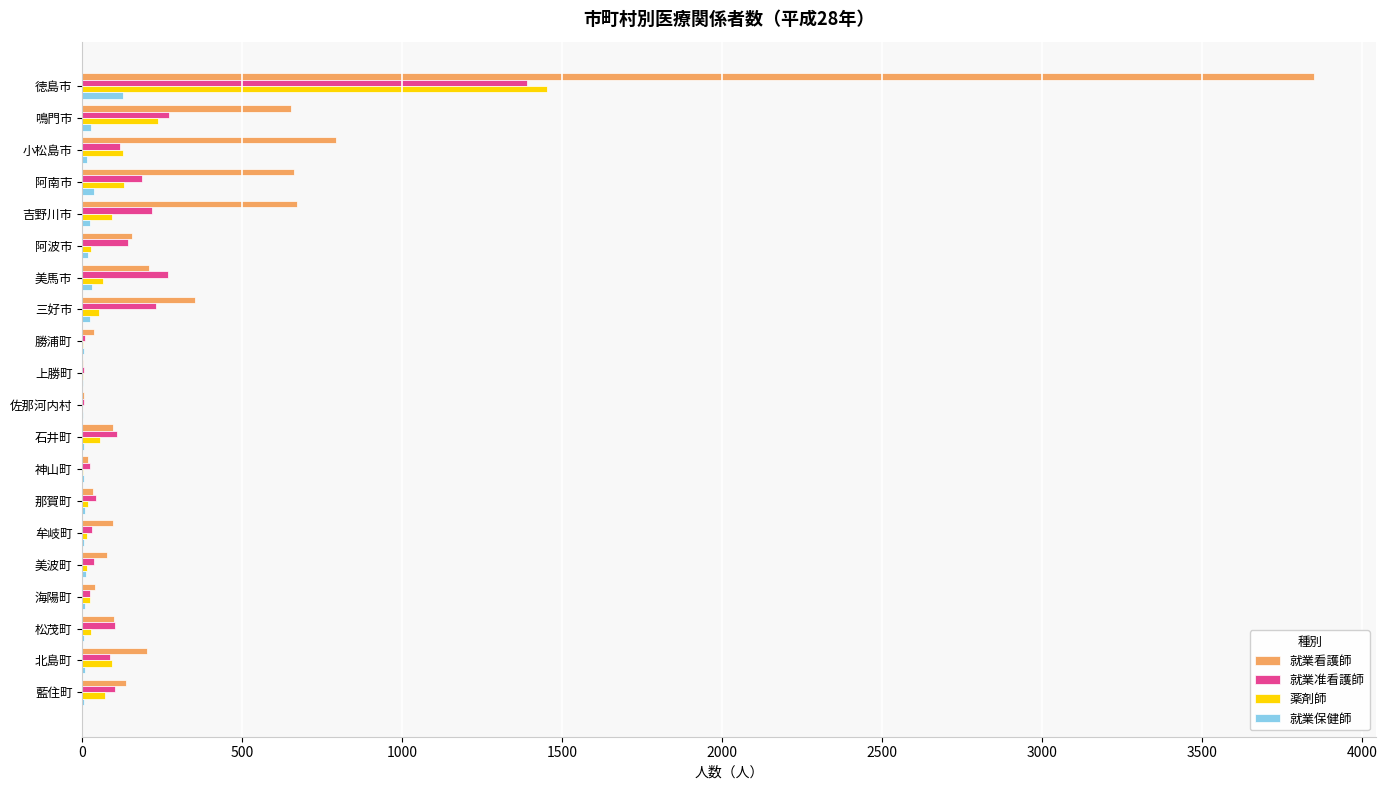

The value of 就業看護師 at 石井町 is 96. True or false?

True